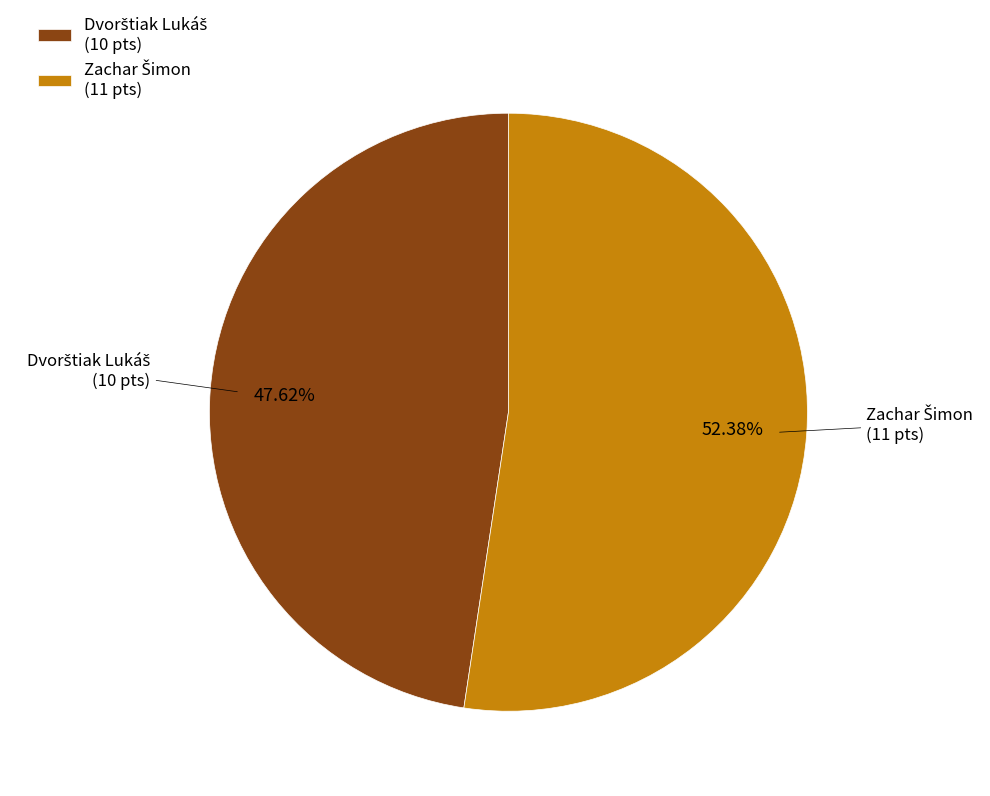

Is there a majority slice in this chart?

Yes